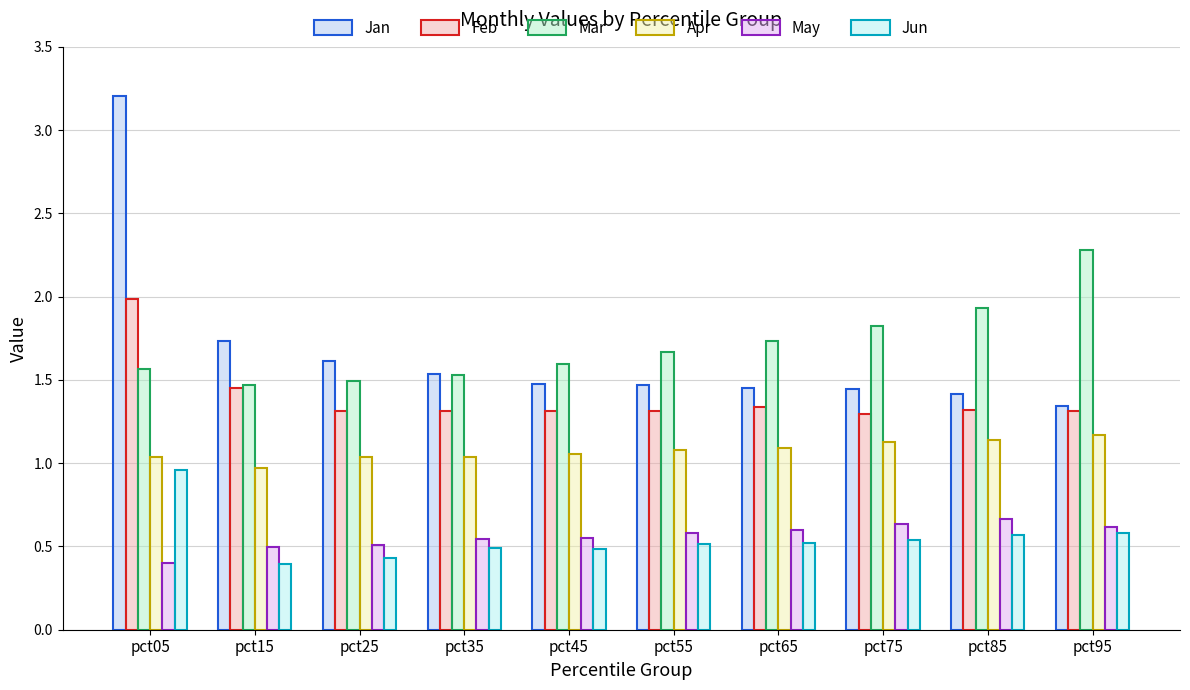

True or false: Jan has a value of 1.4 at pct75.

True